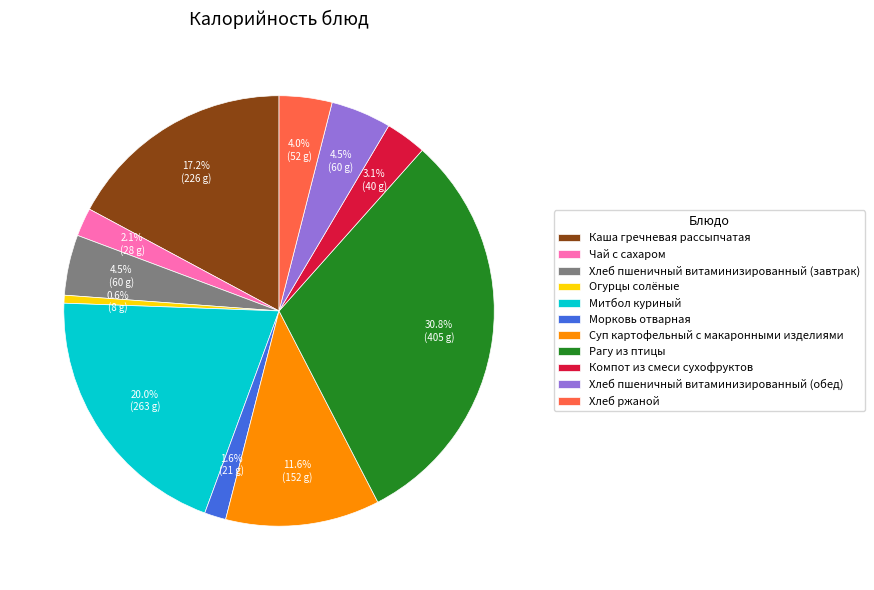

What portion of the pie excludes Суп картофельный с макаронными изделиями?

88.4%